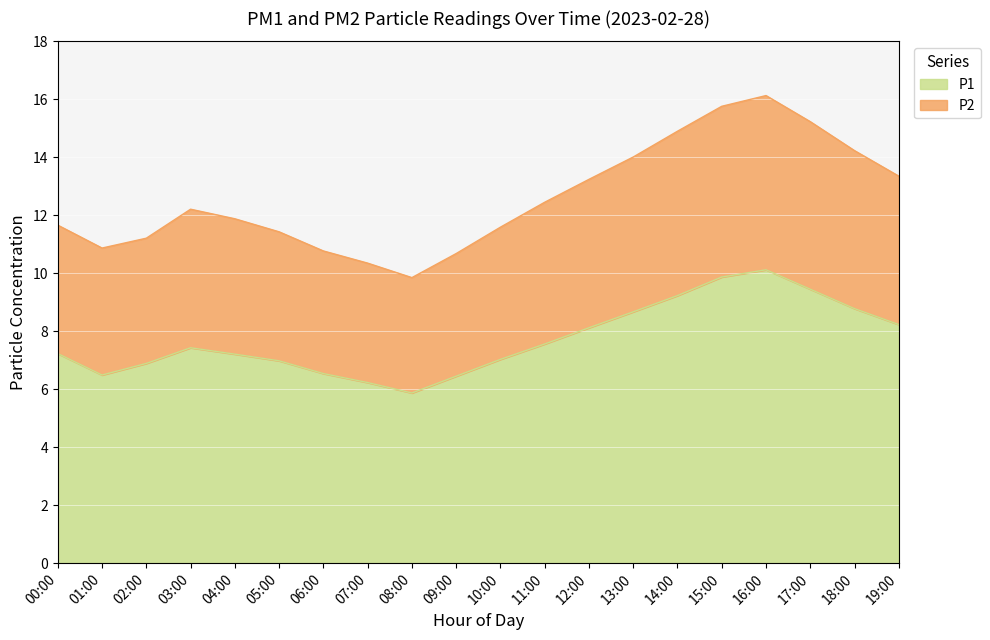

What is the total value across all series at 02:00?

11.2